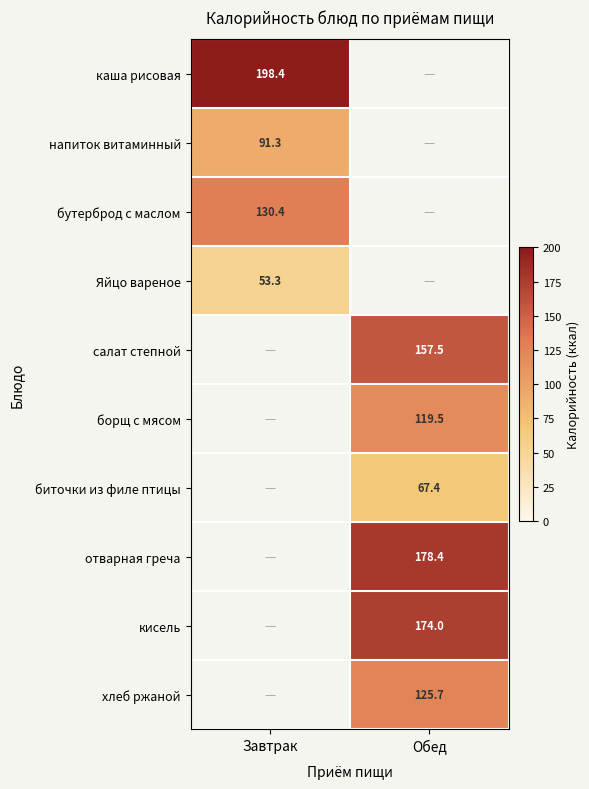

How many distinct data groups are displayed?

10